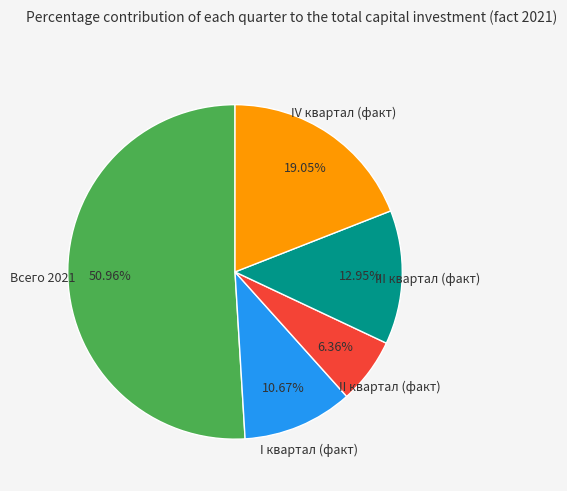

What percentage is the I квартал (факт) slice, to the nearest percent?

11%